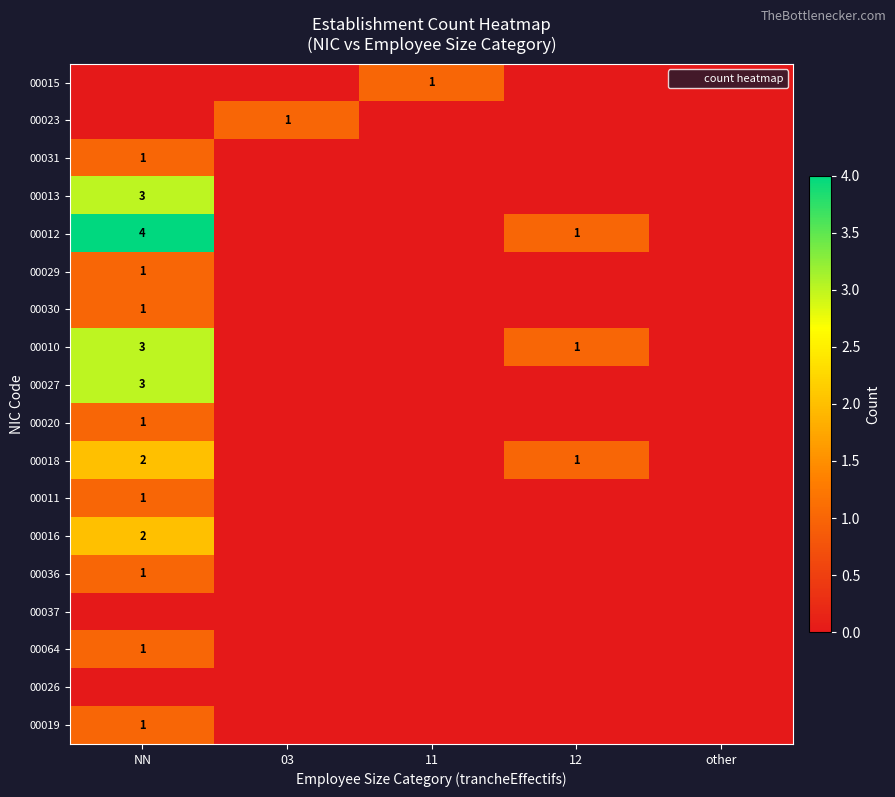

List the series in order of their peak value, lowest first.

00037, 00026, 00015, 00023, 00031, 00029, 00030, 00020, 00011, 00036, 00064, 00019, 00018, 00016, 00013, 00010, 00027, 00012